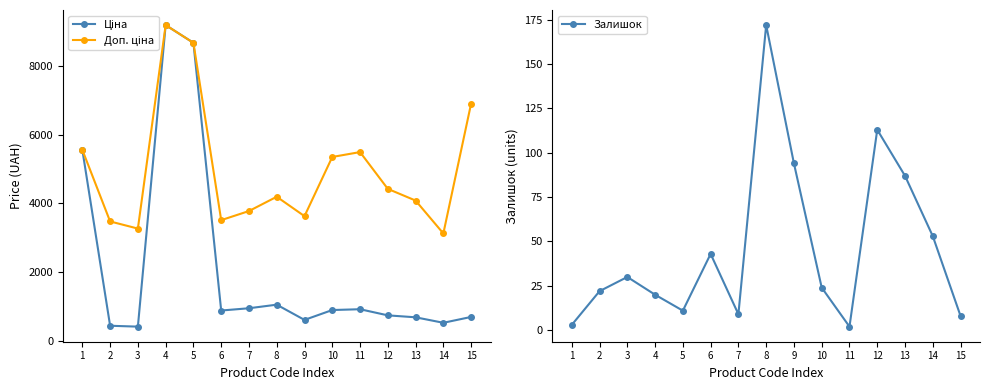

Count the number of categories in the chart.

15